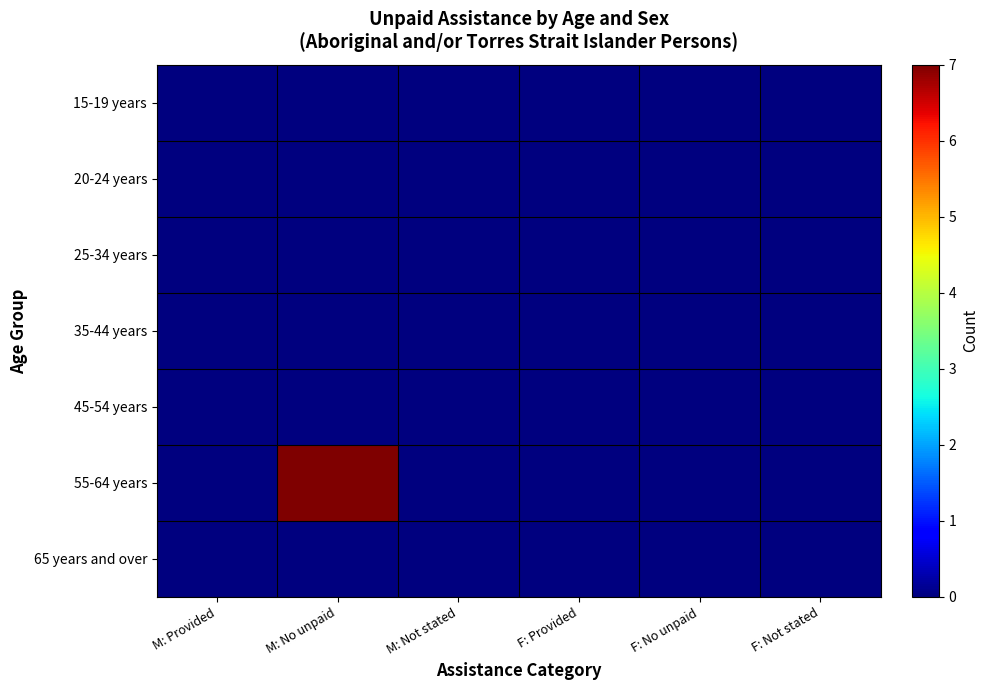

Between F: Provided and F: Not stated, which series saw the biggest shift?

15-19 years